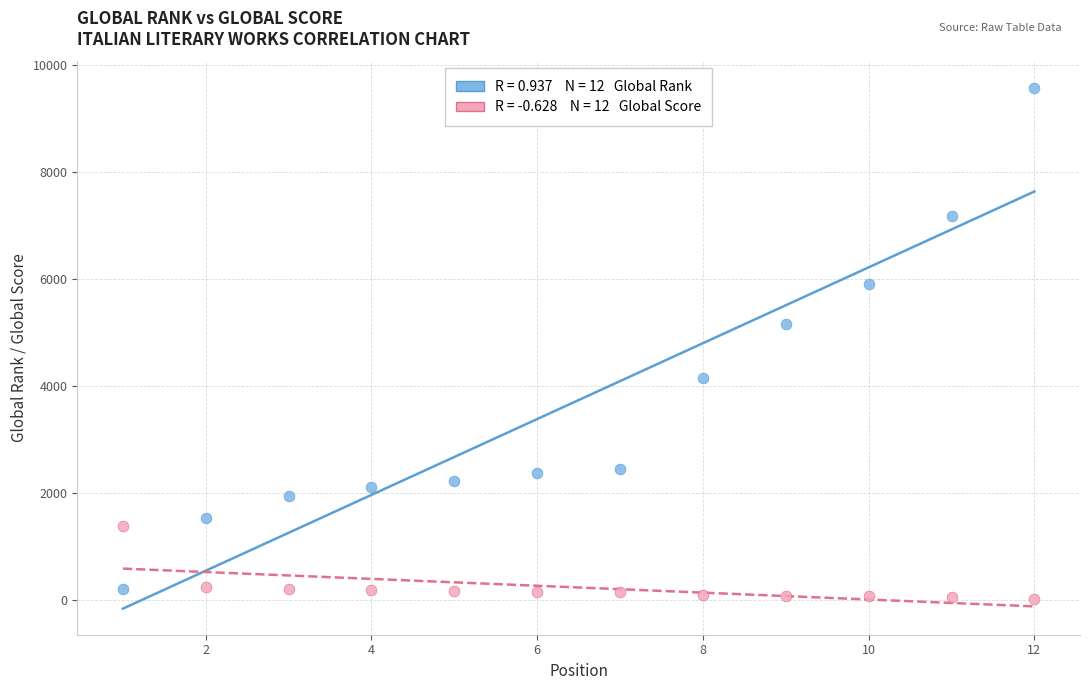

Across all data points, what is the range of X values (max minus min)?

11